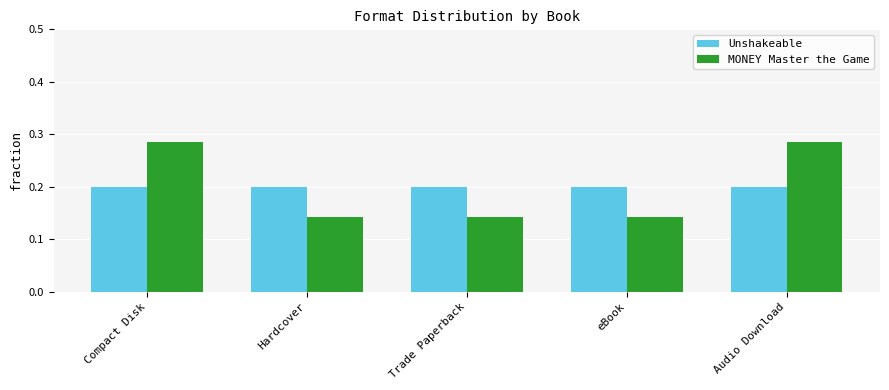

Which series has the largest range (max minus min)?

MONEY Master the Game